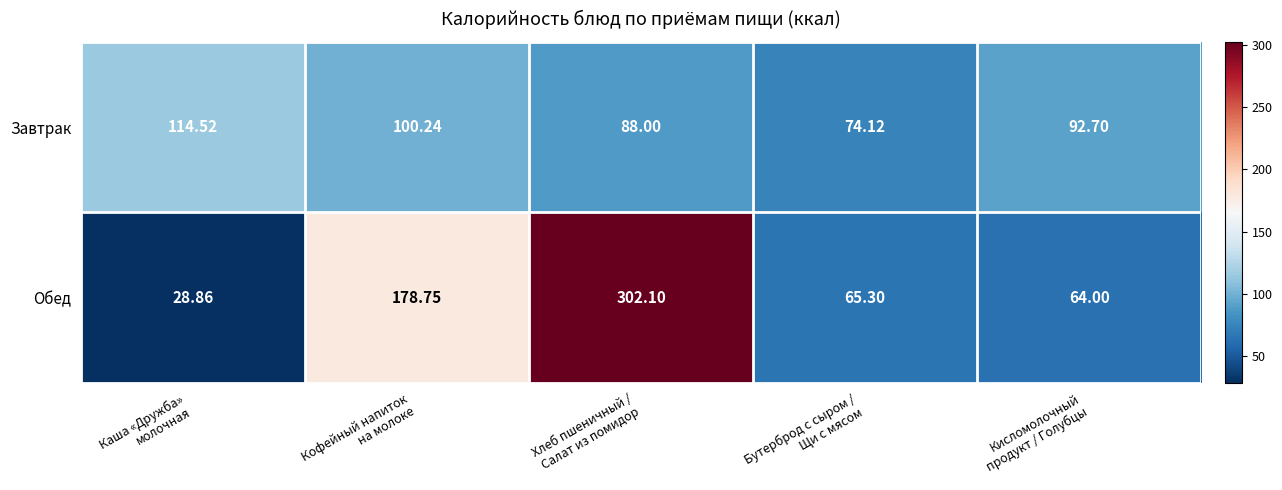

List the series in order of their overall mean, lowest first.

Завтрак, Обед